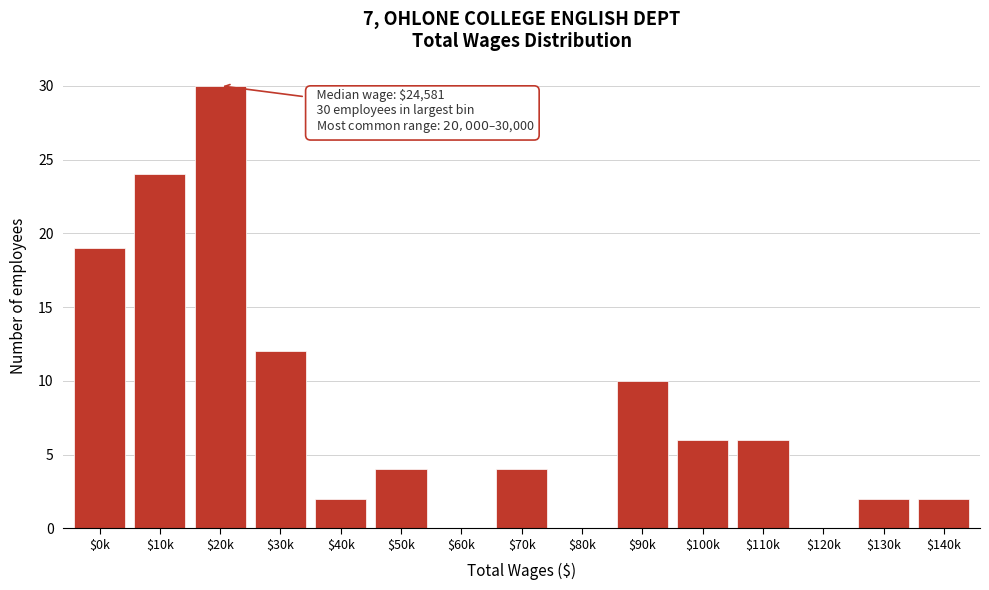

The chart shows a value of 1 at $140k. True or false?

False